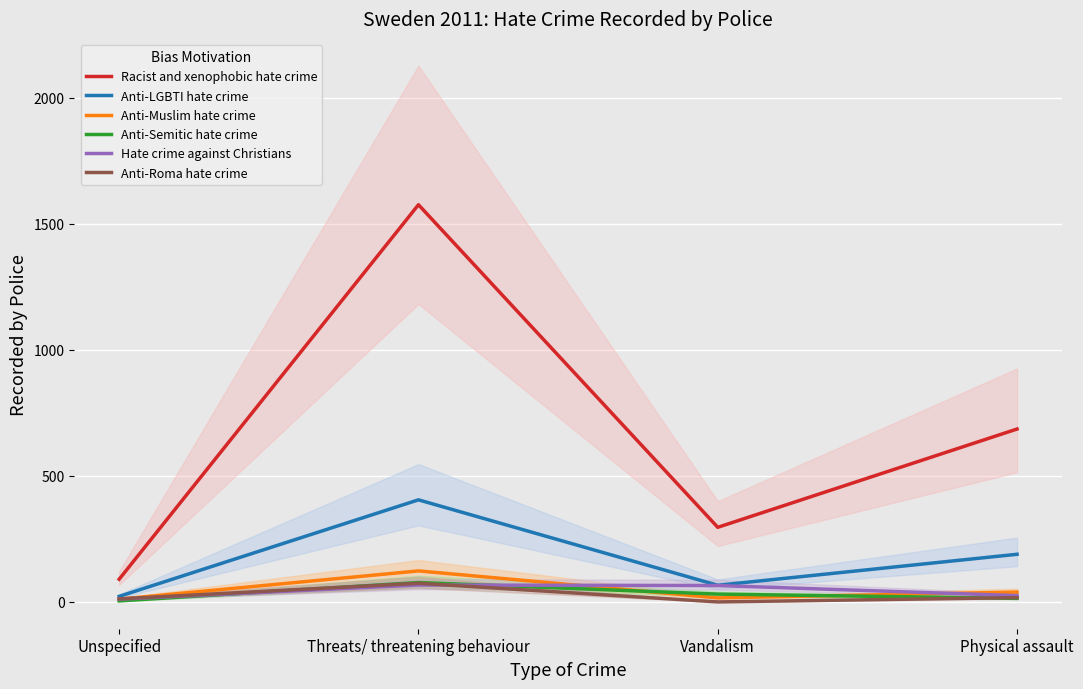

What is the average value of the Anti-Roma hate crime series?

26